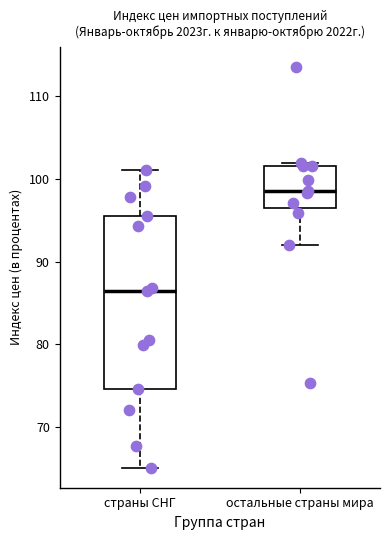

Reading left to right, transcribe this box plot: for each box, give where its median line is, the range the box spans, and where its two whiskers end, as read against the y-axis. The values are not printed on the chart, so give them approximately, as read against the axis.

страны СНГ: median 87, box 75 to 96, whiskers 65 to 101
остальные страны мира: median 99, box 97 to 102, whiskers 92 to 102 (just above the box's upper edge)